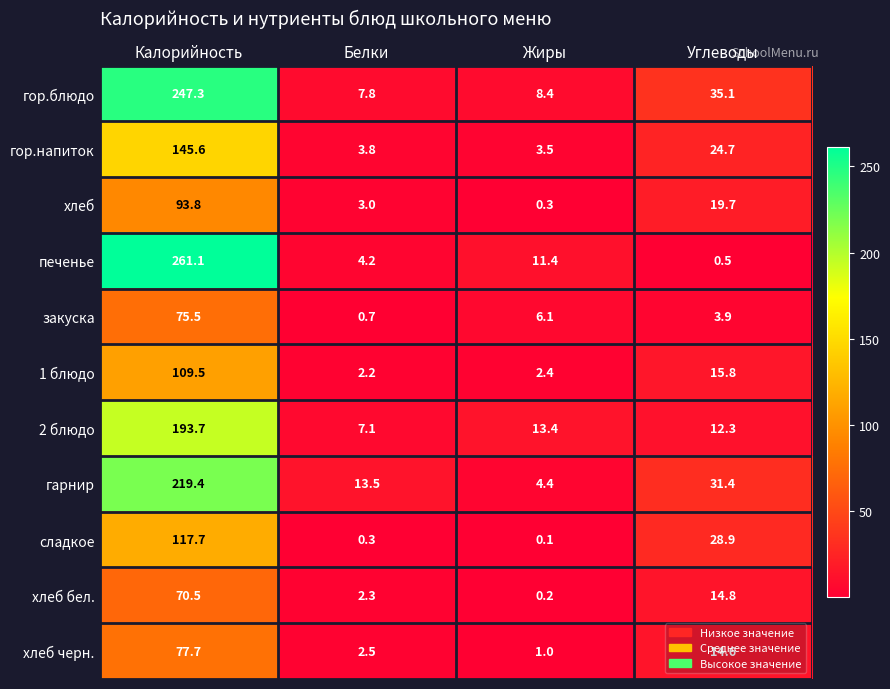

Which series has the largest total across all categories?

гор.блюдо